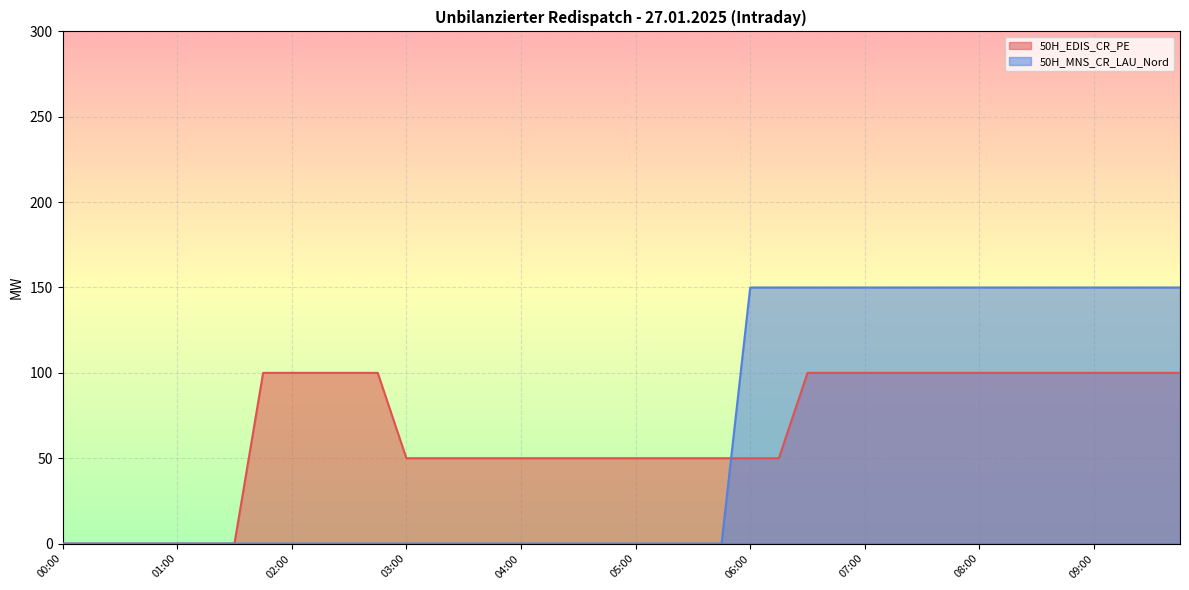

Which series has the largest range (max minus min)?

50H_MNS_CR_LAU_Nord